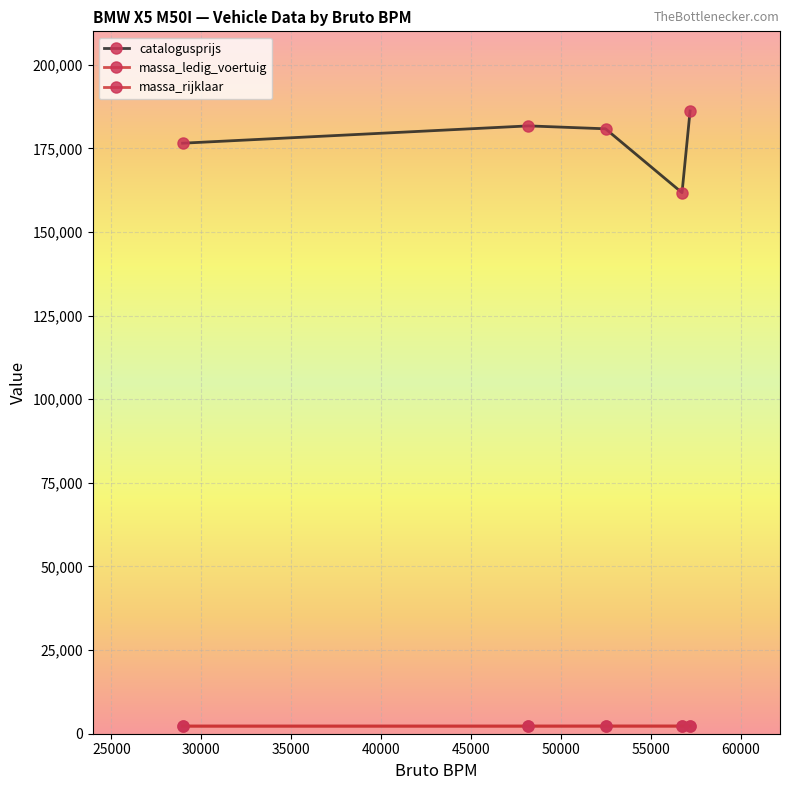

What is the average value of the catalogusprijs series?

177415